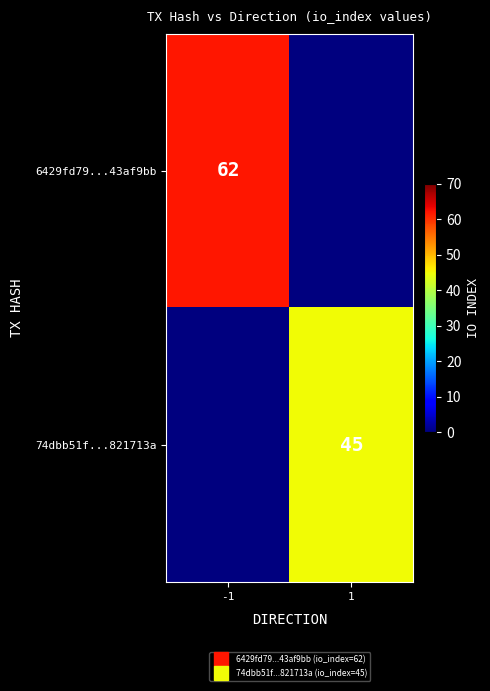

Rank the series at 1 from highest to lowest value.

74dbb51f...821713a, 6429fd79...43af9bb